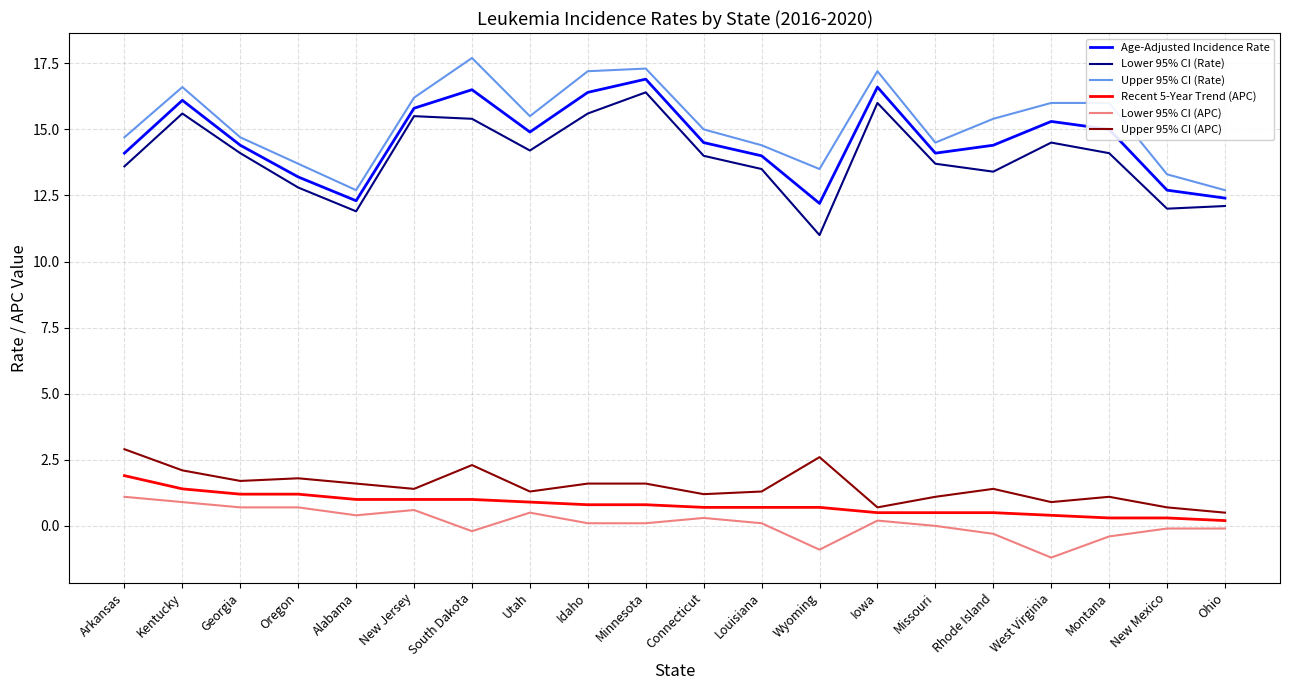

What is the sum of all Lower 95% CI (APC) values?

2.5